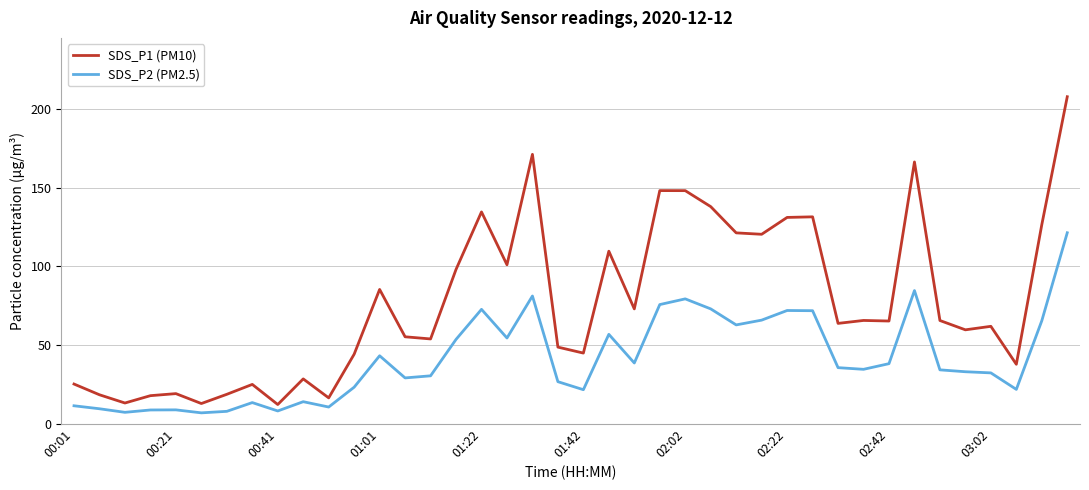

What is the lowest value of the SDS_P2 (PM2.5) series?

6.9